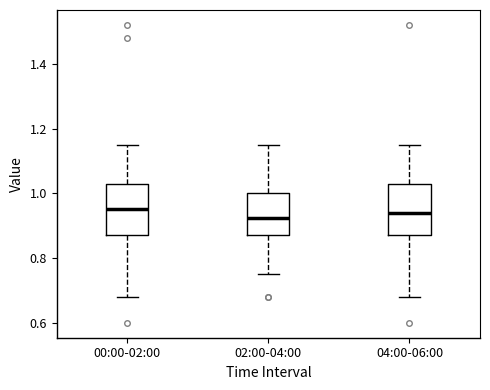

Reading left to right, transcribe this box plot: for each box, give where its median line is, the range the box spans, and where its two whiskers end, as read against the y-axis. The values are not printed on the chart, so give them approximately, as read against the axis.

00:00-02:00: median 0.96, box 0.88 to 1.02, whiskers 0.68 to 1.16
02:00-04:00: median 0.92, box 0.88 to 1.00, whiskers 0.76 to 1.16
04:00-06:00: median 0.94, box 0.88 to 1.02, whiskers 0.68 to 1.16